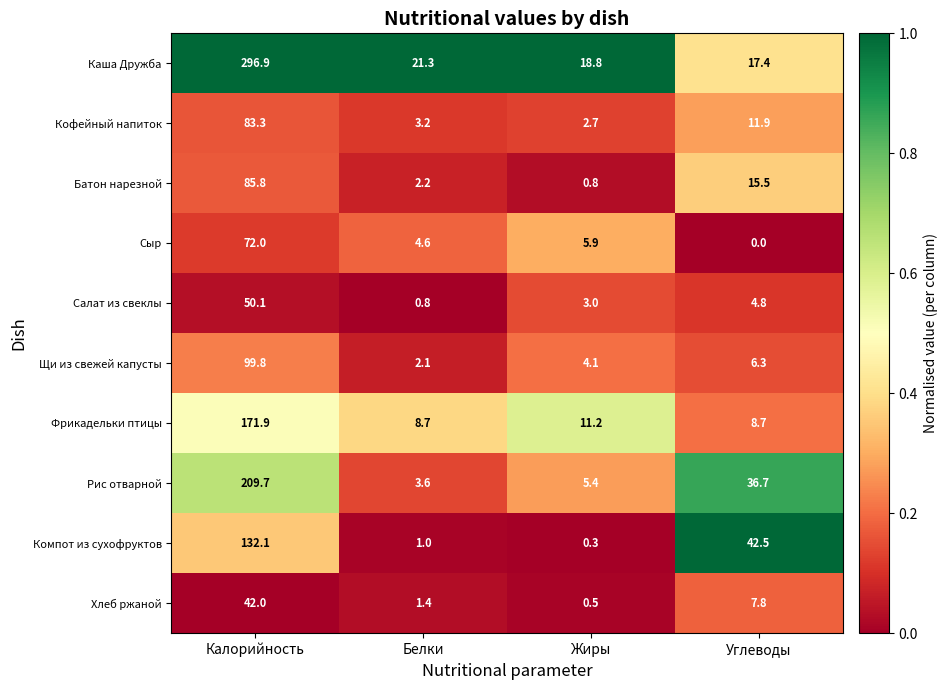

Which label corresponds to the largest value in the chart?

Калорийность